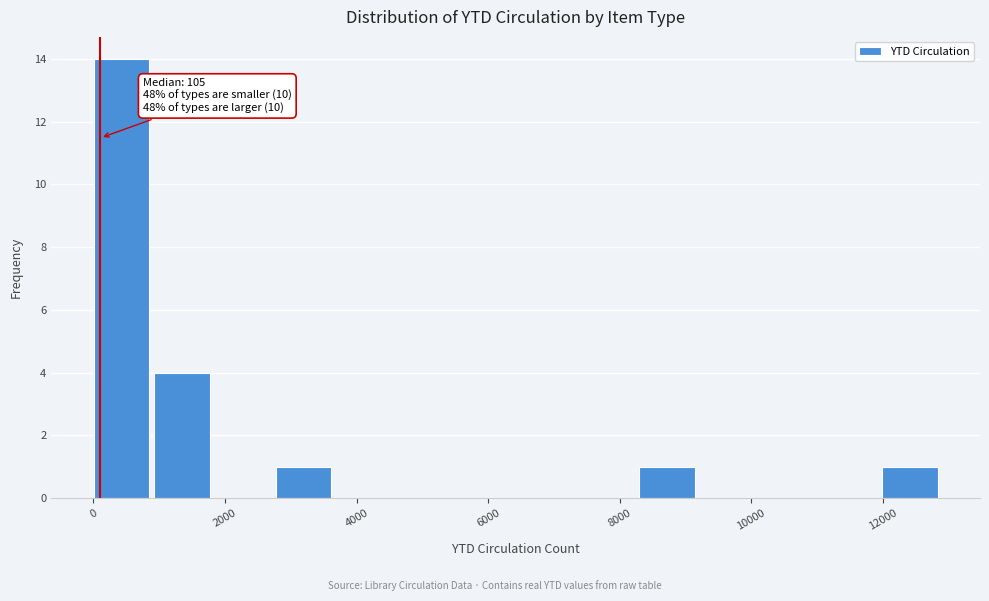

Which range on the x-axis has the tallest bar?

0 to 1000